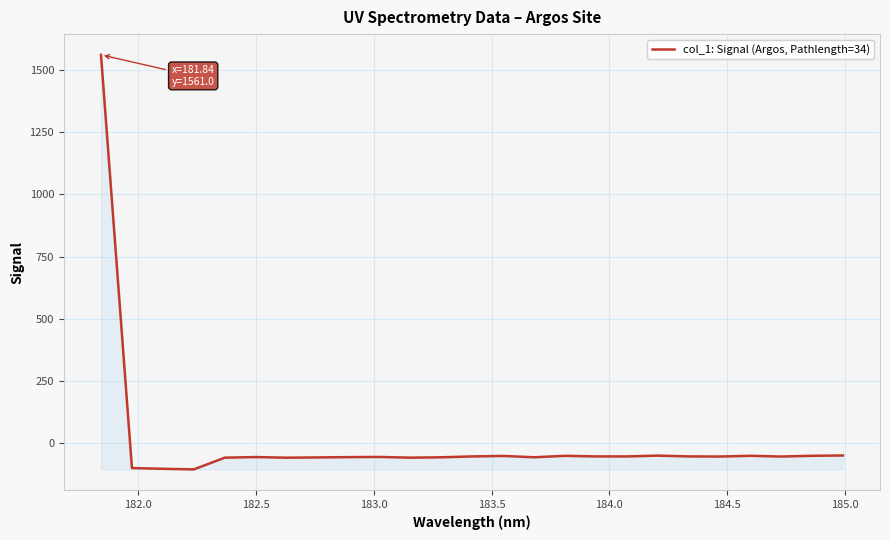

What is the greatest value displayed?

1561.0